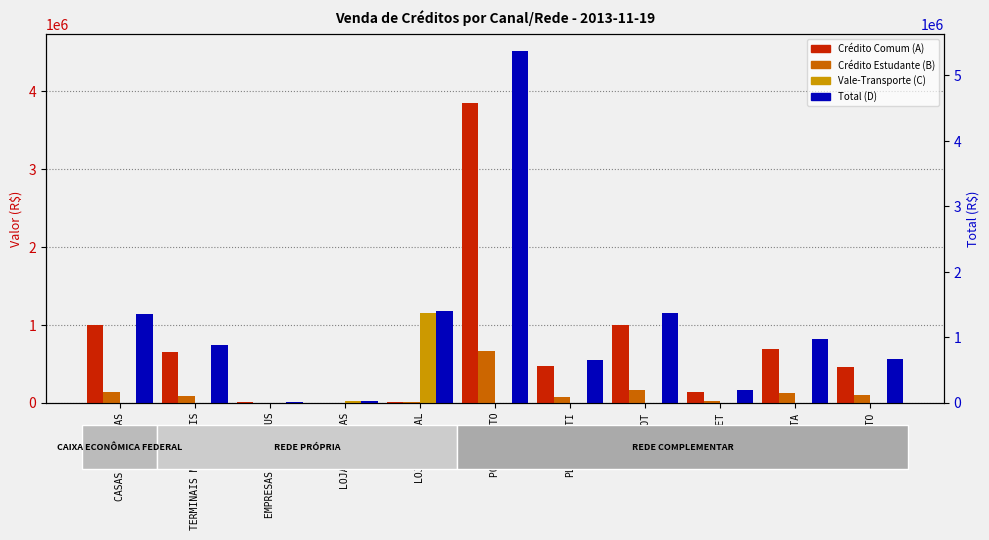

What is the sum of the Crédito Estudante (B) values at SERVLOT and LOJAS FÍSICAS?

161191.9